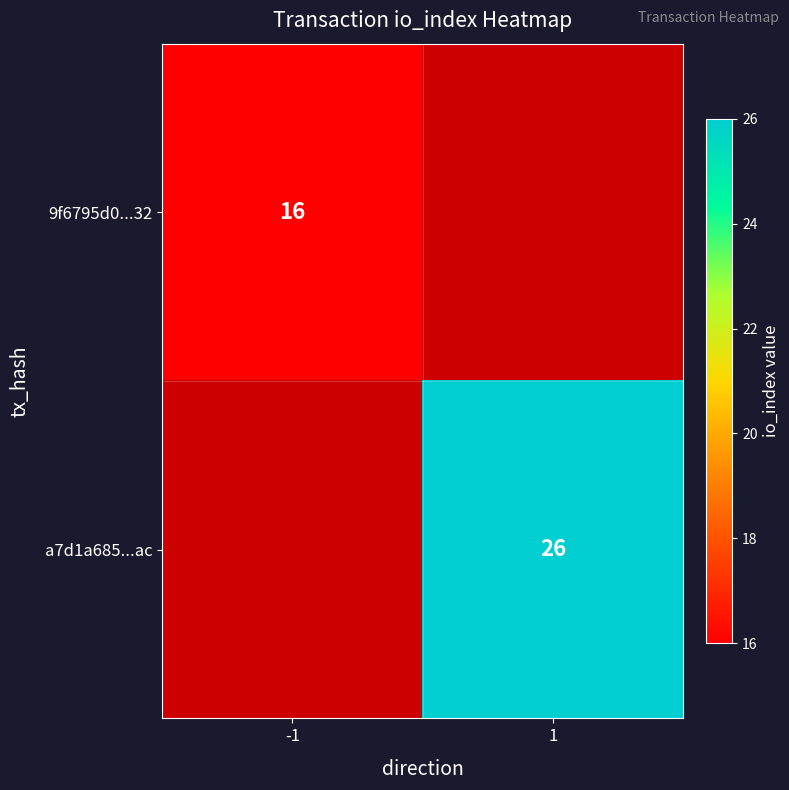

The 9f6795d0...32 series shows 22.5 at -1. True or false?

False